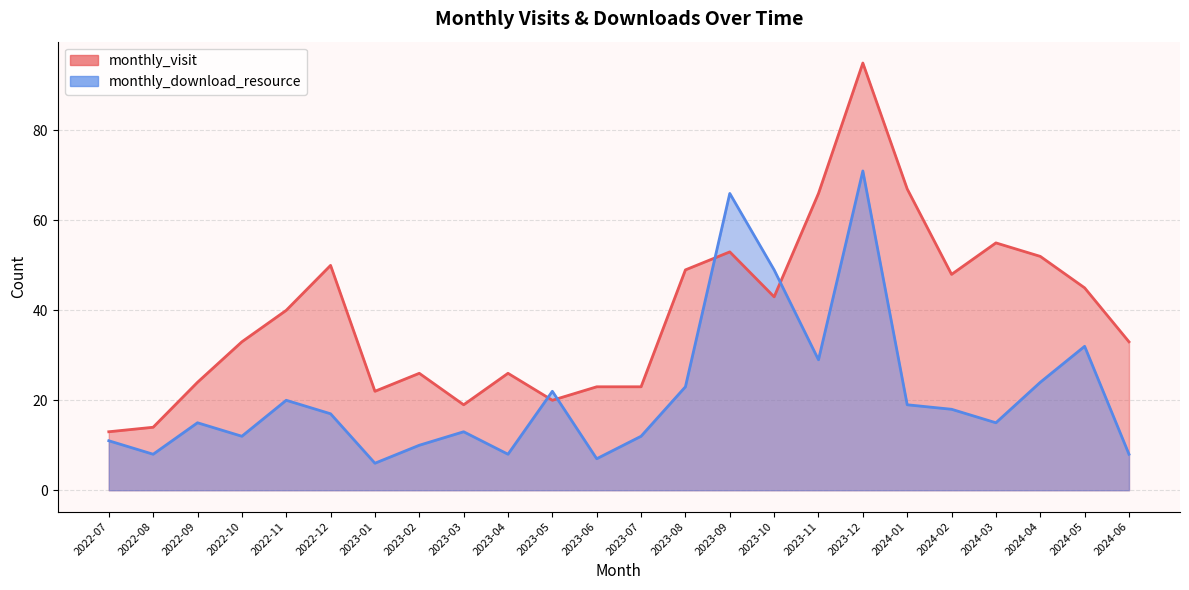

Read the monthly_visit value at 2023-08, to the nearest 5.

50